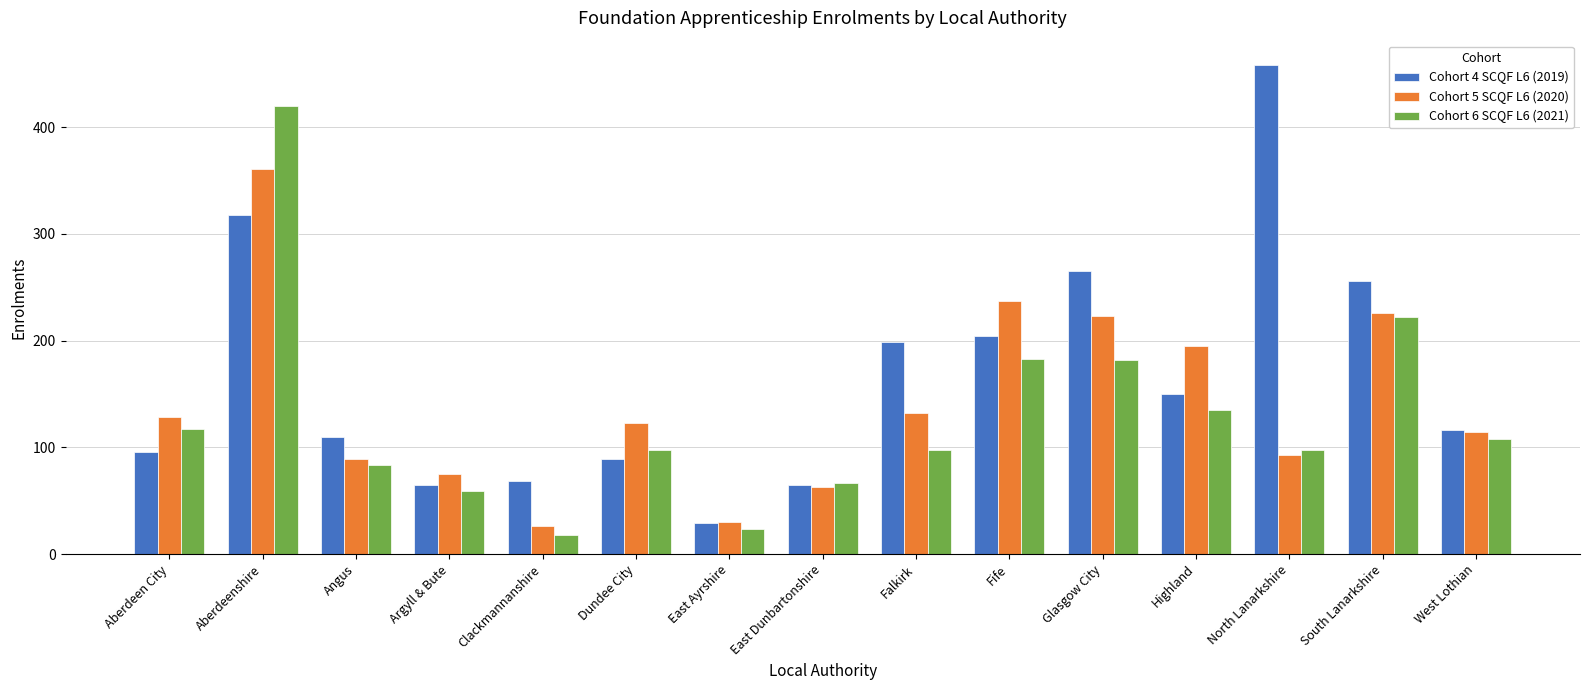

What is the difference between the highest and lowest values at Aberdeenshire?

102